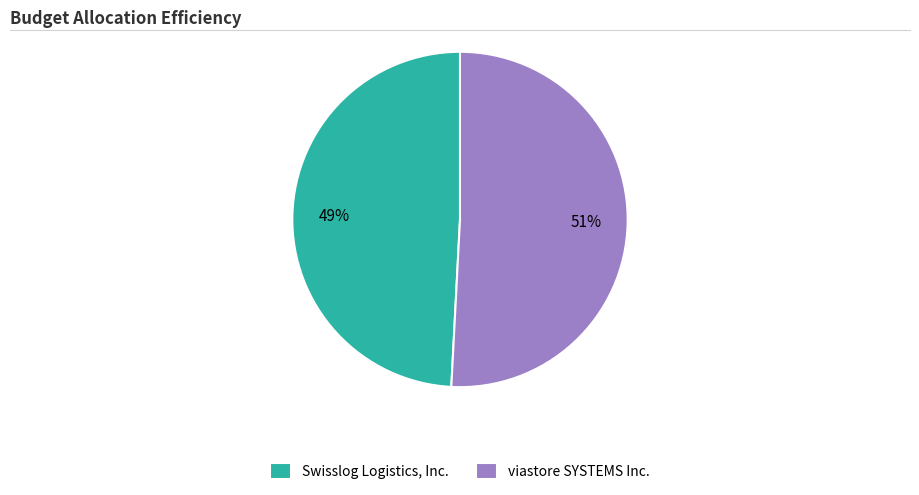

Does viastore SYSTEMS Inc. account for over 50% of the chart?

Yes